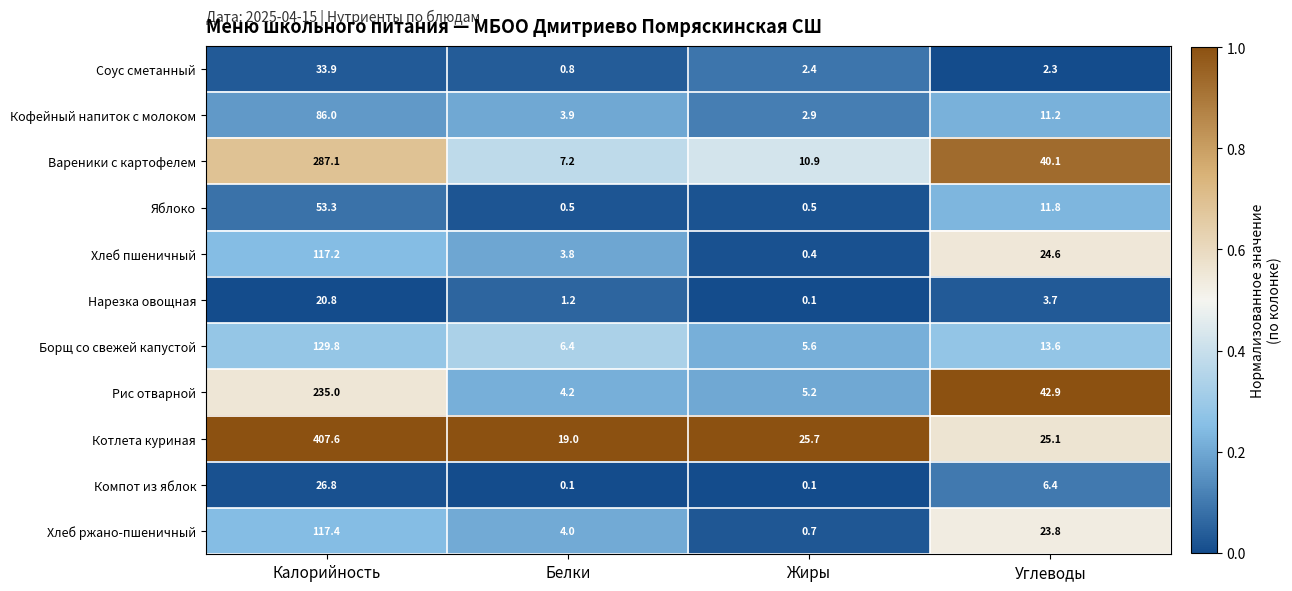

At Углеводы, list the series in order from smallest to largest.

Соус сметанный, Нарезка овощная, Компот из яблок, Кофейный напиток с молоком, Яблоко, Борщ со свежей капустой, Хлеб ржано-пшеничный, Хлеб пшеничный, Котлета куриная, Вареники с картофелем, Рис отварной